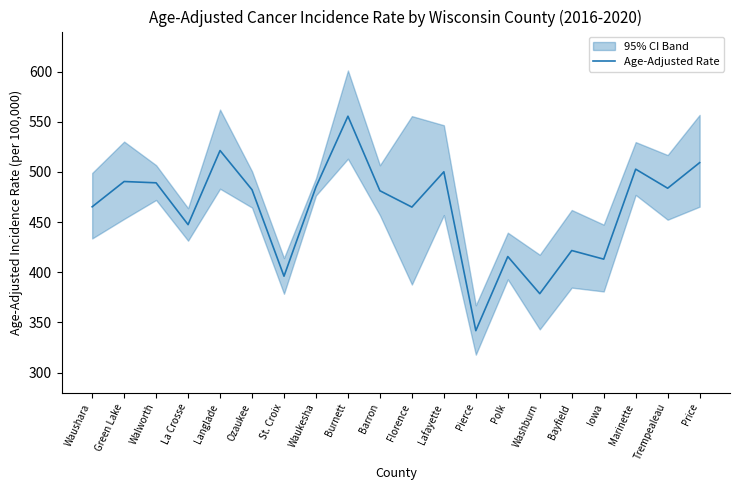

Which category has the highest value across all series?

Burnett